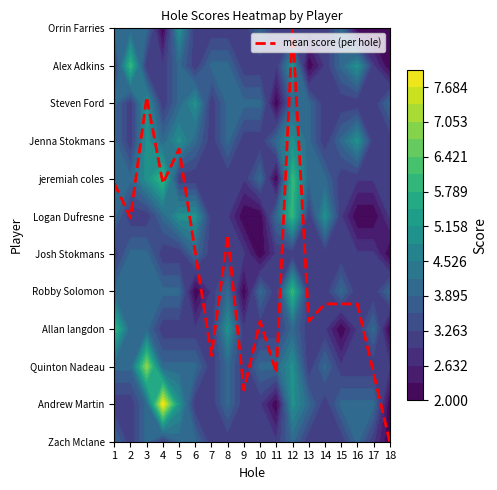

List the labels in order of value, smallest first.

18, 9, 11, 17, 7, 10, 13, 14, 15, 16, 6, 8, 2, 1, 4, 5, 3, 12